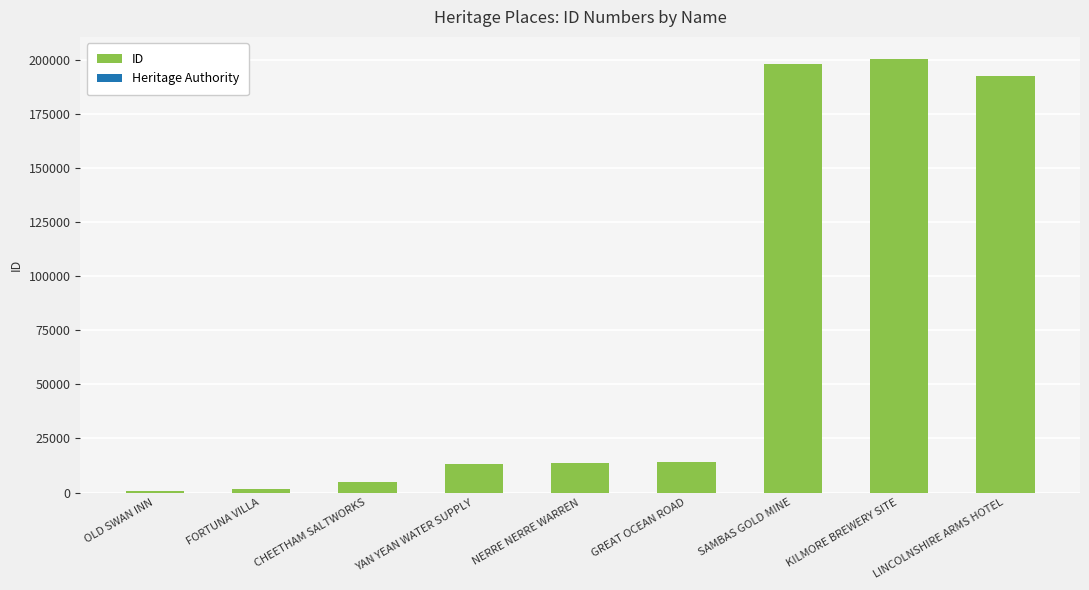

Between NERRE NERRE WARREN and KILMORE BREWERY SITE, which is larger?

KILMORE BREWERY SITE